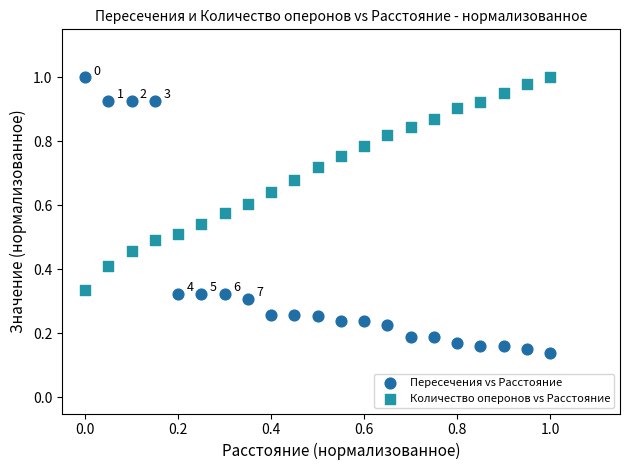

Which series has the widest spread of Y values?

Пересечения vs Расстояние